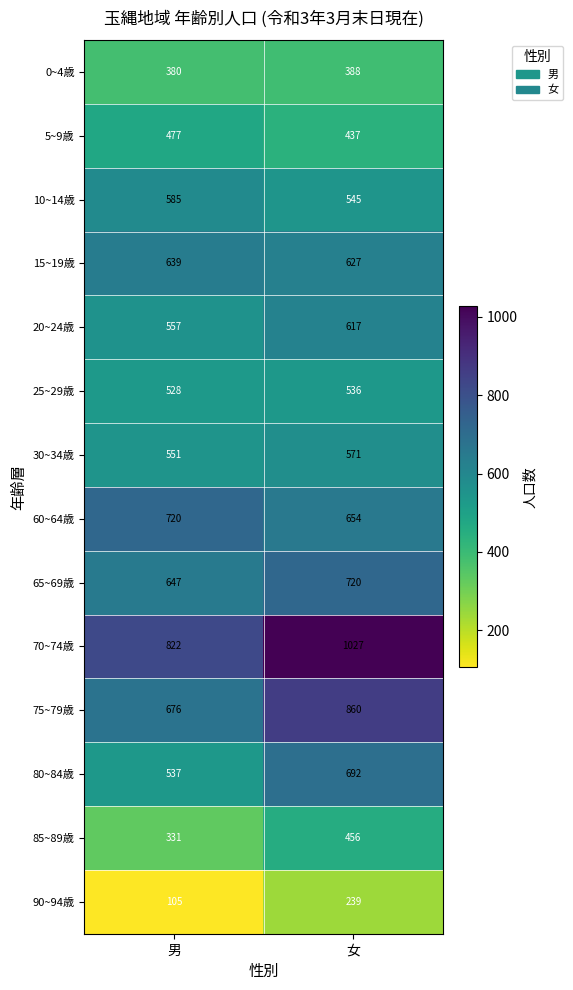

Which label corresponds to the smallest value in the chart?

男